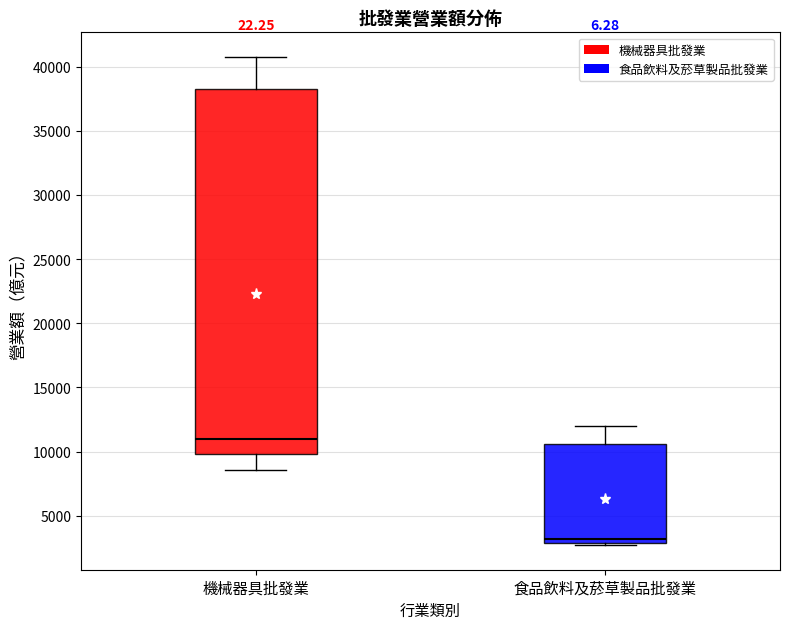

Reading left to right, transcribe this box plot: for each box, give where its median line is, the range the box spans, and where its two whiskers end, as read against the y-axis. The values are not printed on the chart, so give them approximately, as read against the axis.

機械器具批發業: median 11000, box 10000 to 38000, whiskers 8500 to 41000
食品飲料及菸草製品批發業: median 3000 (just above the box's lower edge), box 3000 to 10500, whiskers 2500 to 12000